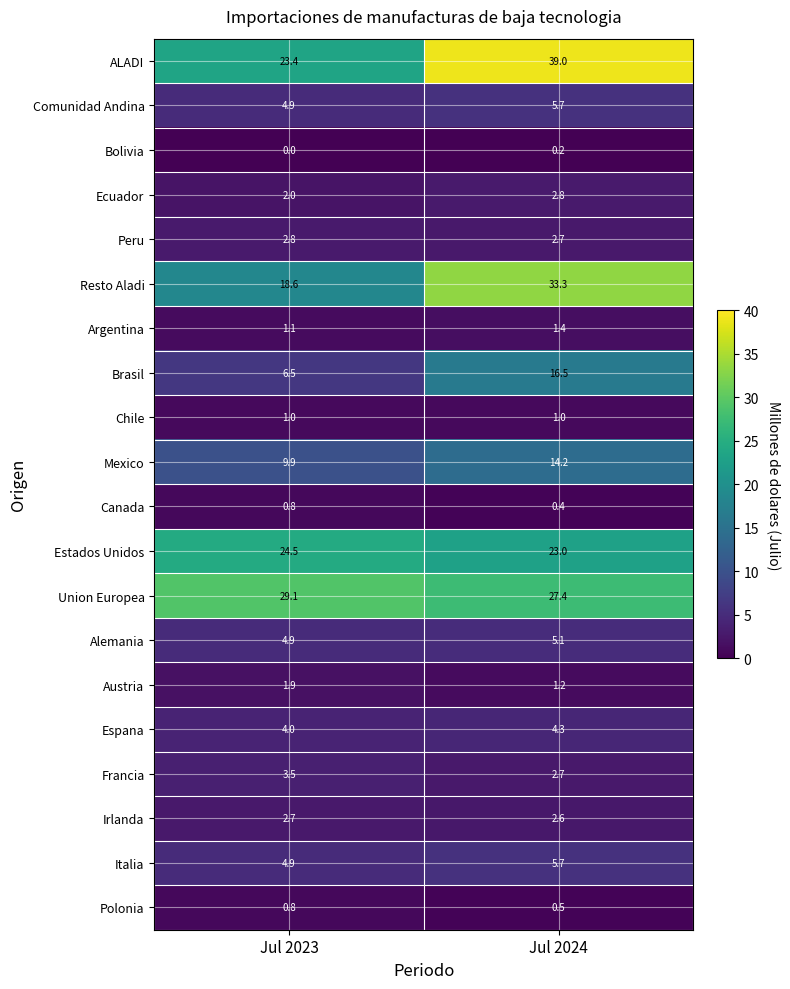

List the labels in order of Francia value, smallest first.

Jul 2024, Jul 2023